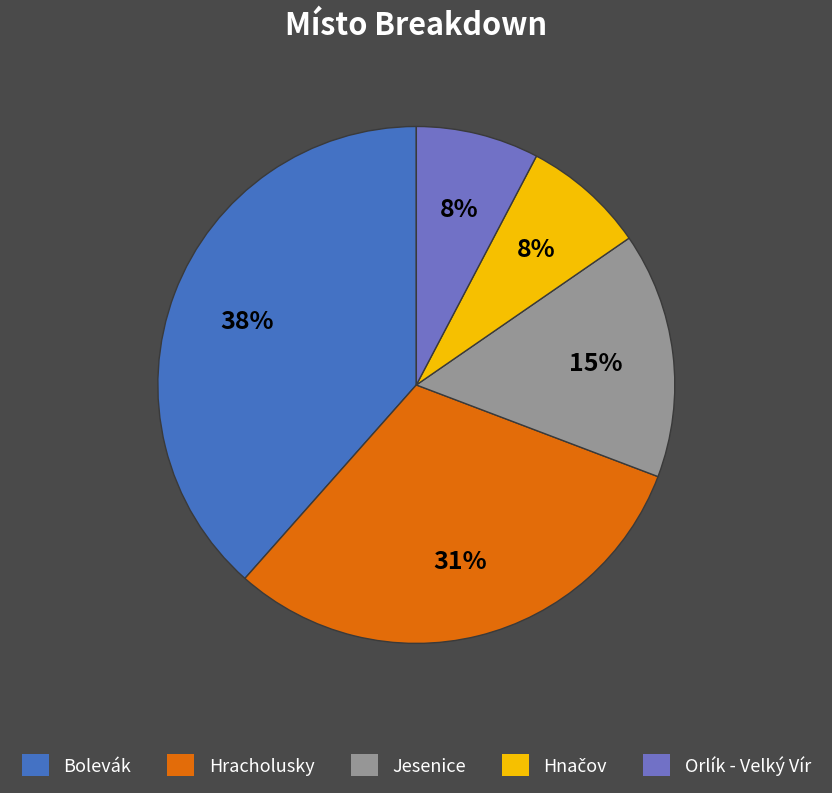

To the nearest percent, what is the average slice percentage?

20%